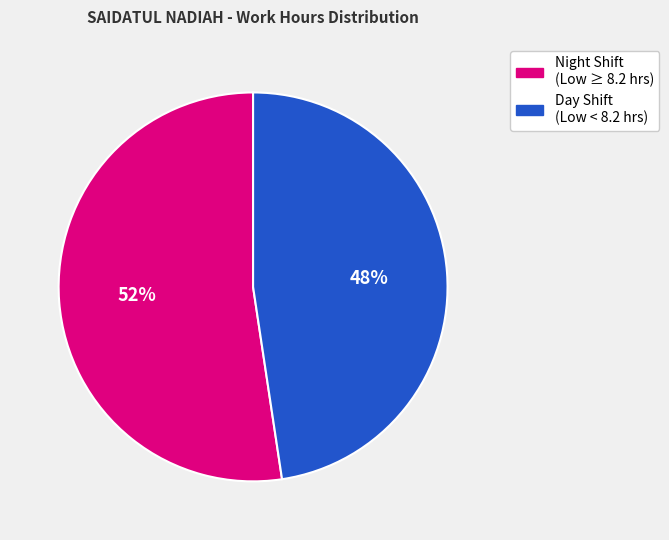

Count the number of slices in the pie.

2